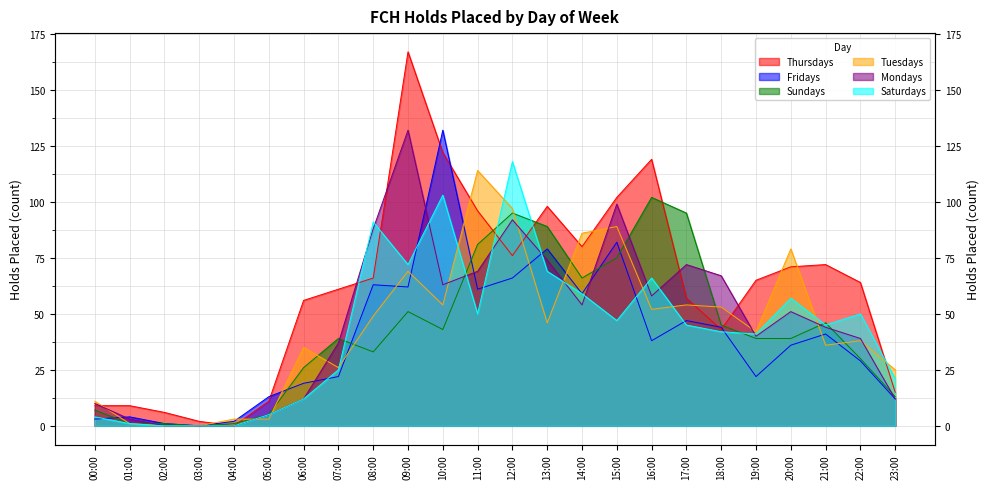

In Saturdays, how many points are lower than both neighbors (excluding endpoints)?

5